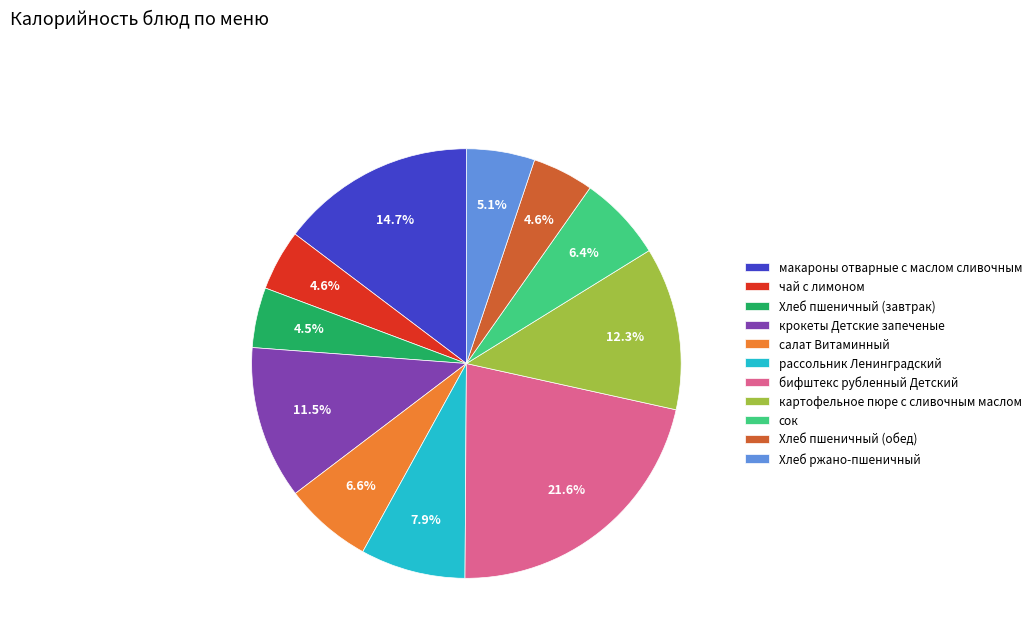

What is the ratio of the value at крокеты Детские запеченые to the value at картофельное пюре с сливочным маслом?

0.9